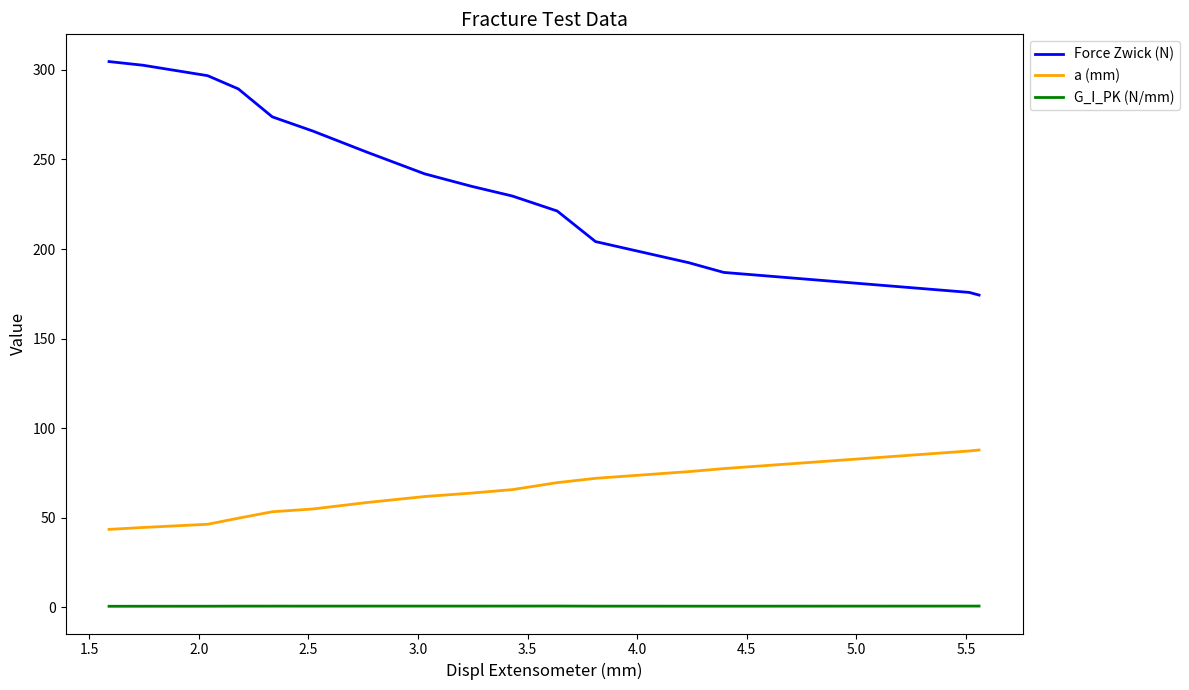

How many series are shown in this chart?

3